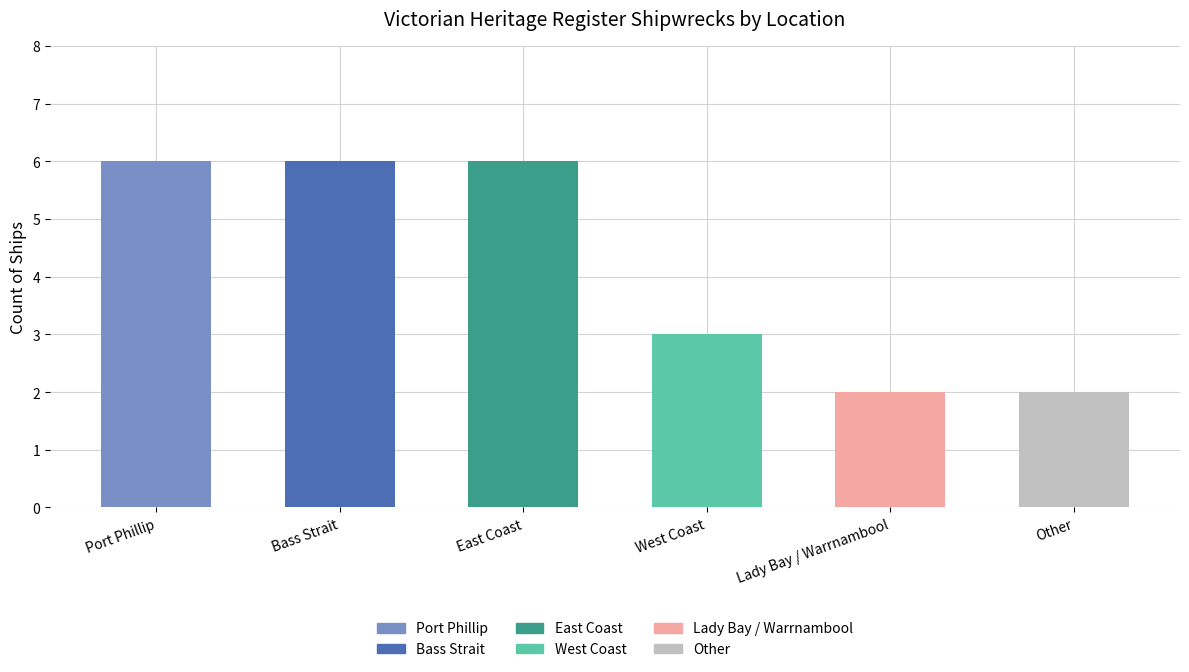

What value does the data have at West Coast?

3